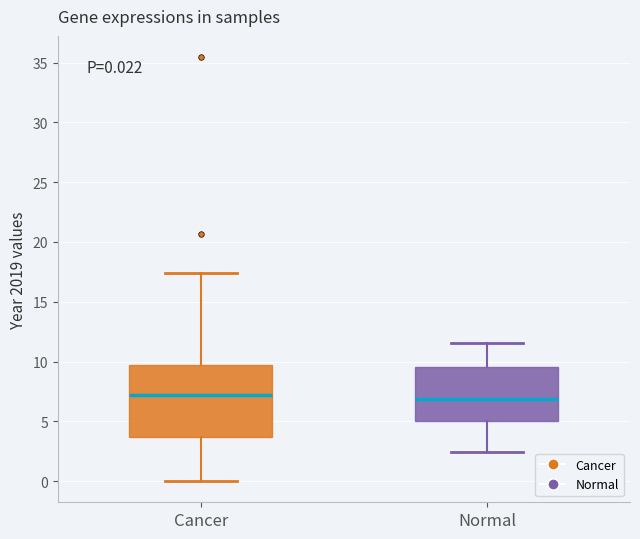

Comparing the boxes themselves (not the whiskers), which one is the tallest?

Cancer